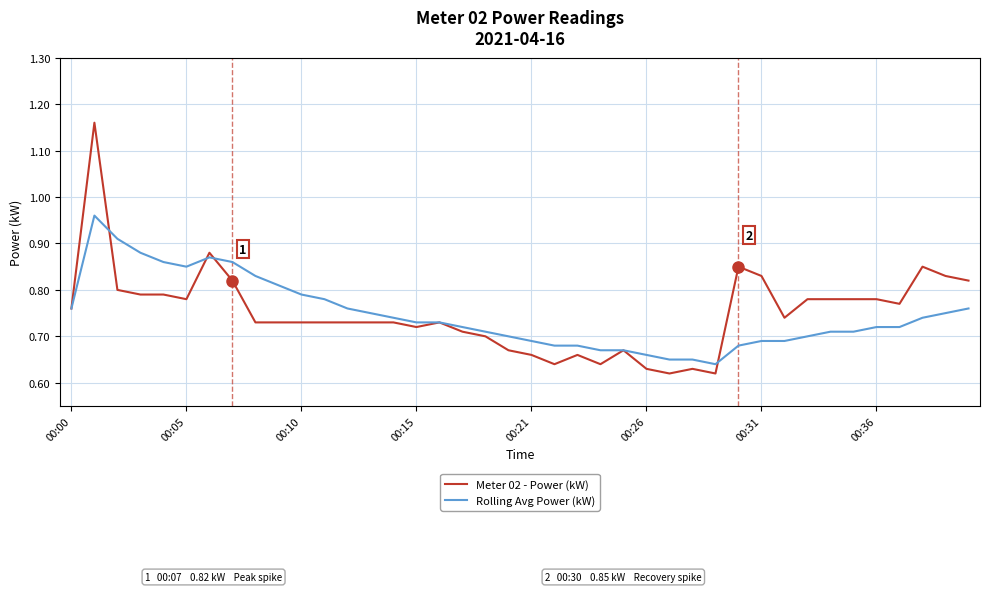

Which series has the widest spread of values?

Meter 02 - Power (kW)